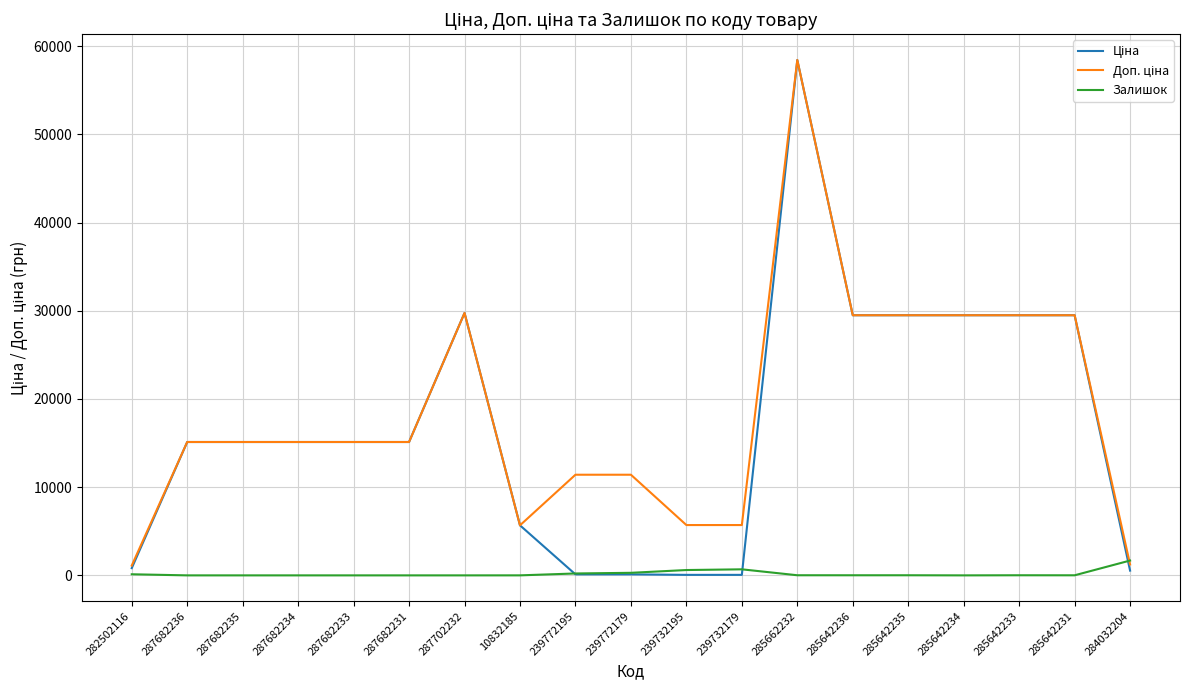

What is the maximum value shown in the chart?

58426.5